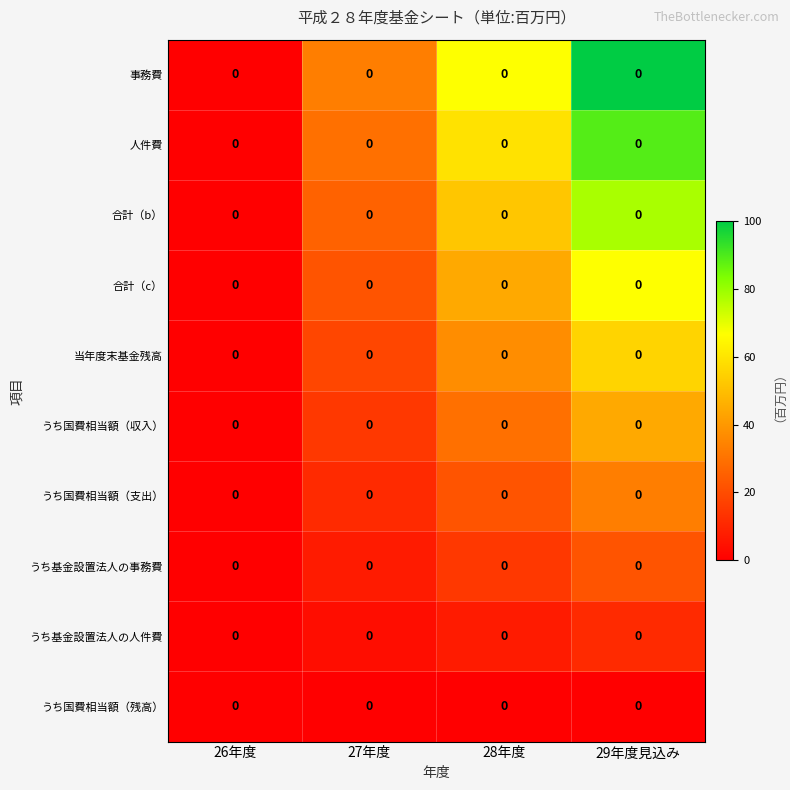

How many positive values does the うち国費相当額（収入） series have?

3